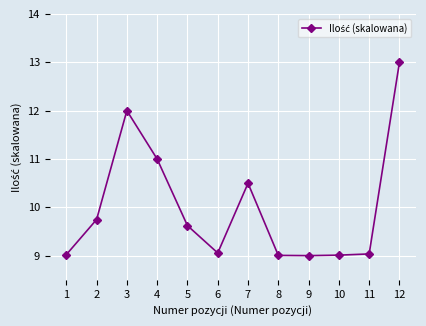

What is the value of the 6th point from the left?

9.1